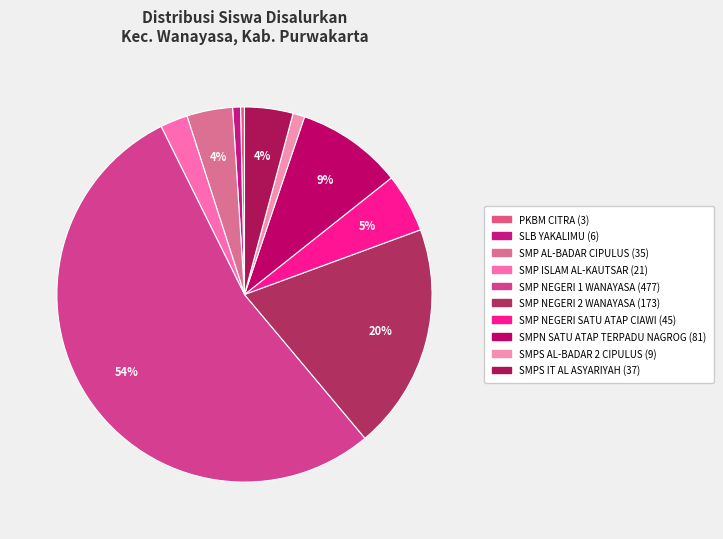

To the nearest percent, what percentage of the pie is SMPS AL-BADAR 2 CIPULUS?

1%